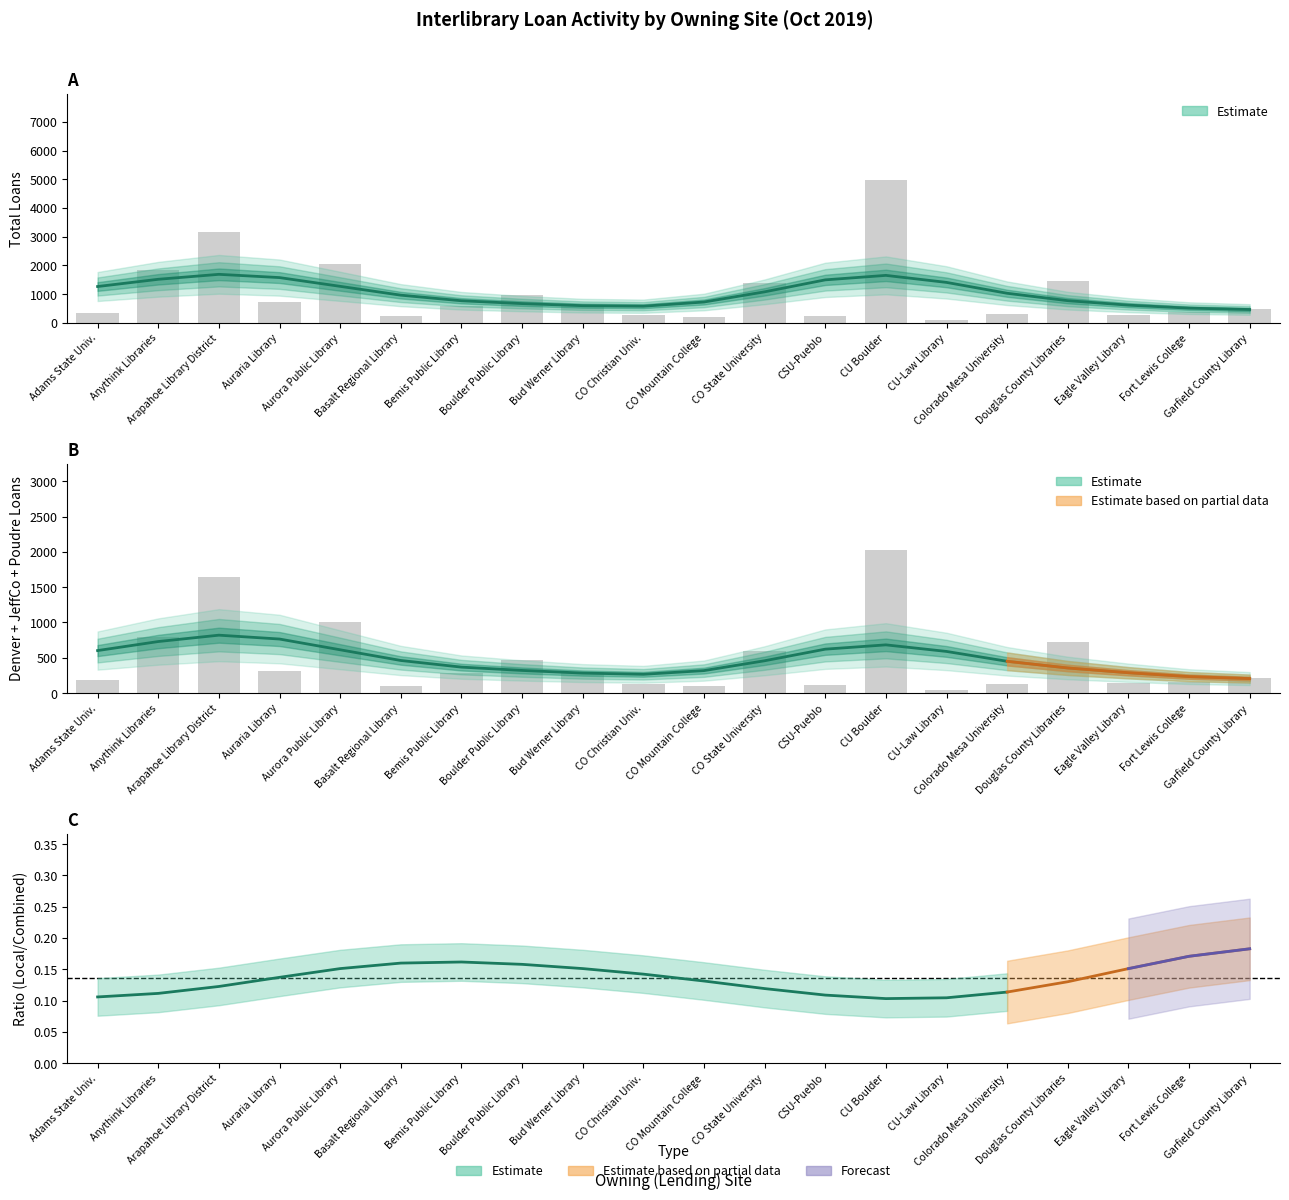

At which category is the sum across all series the highest?

CU Boulder